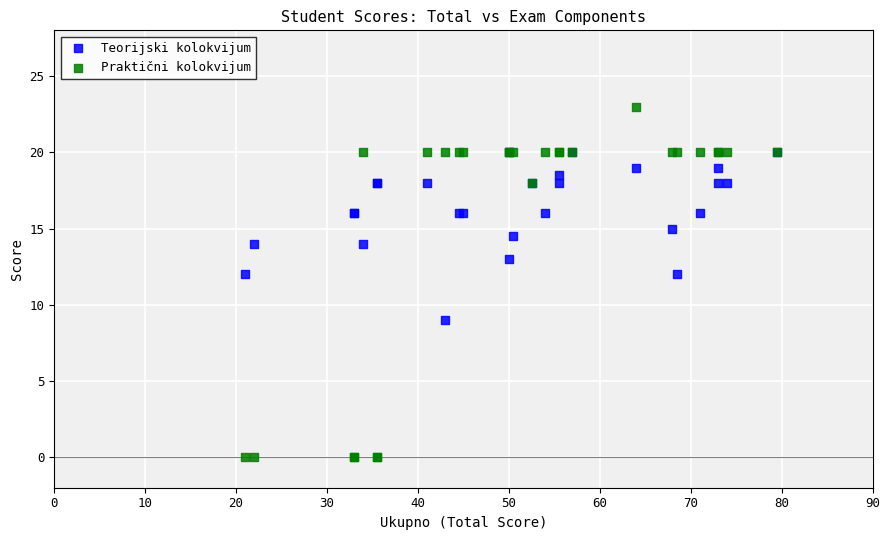

What are all the series names shown in the legend?

Teorijski kolokvijum, Praktični kolokvijum